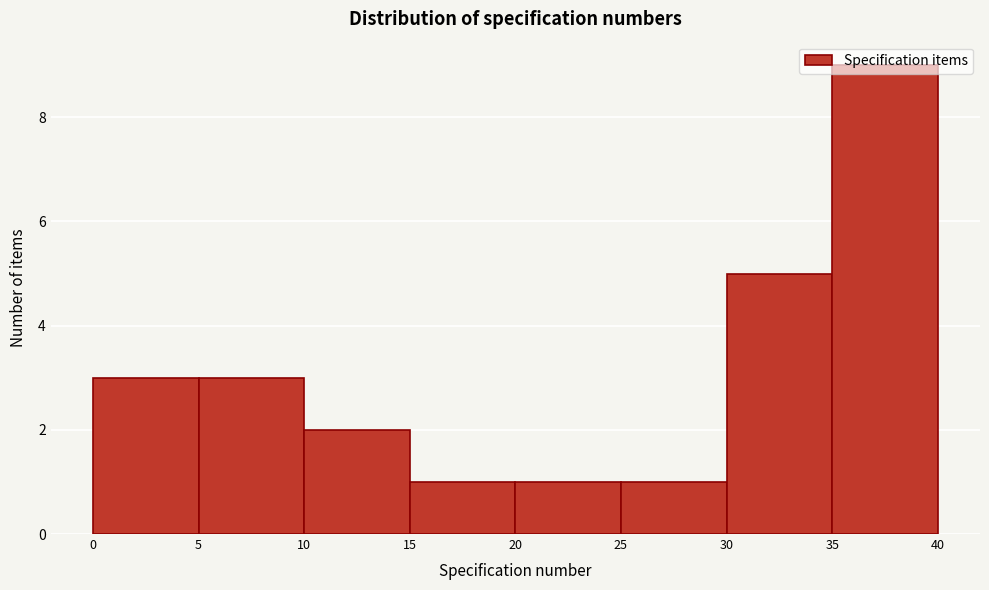

Over which range of the x-axis is the bar tallest?

35 to 40